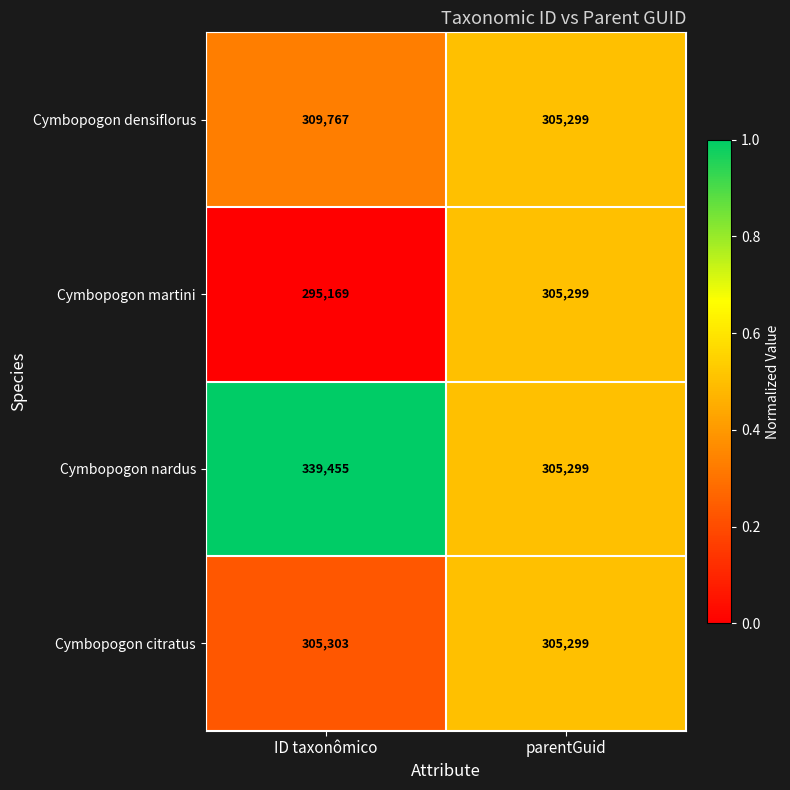

How many series are shown in this chart?

4